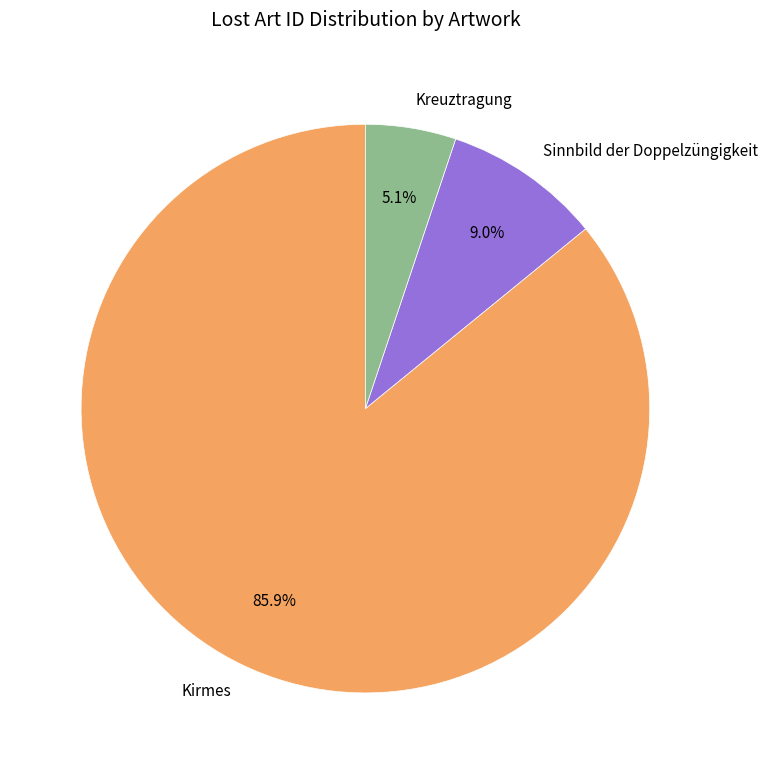

Which category has the smallest portion of the pie?

Kreuztragung